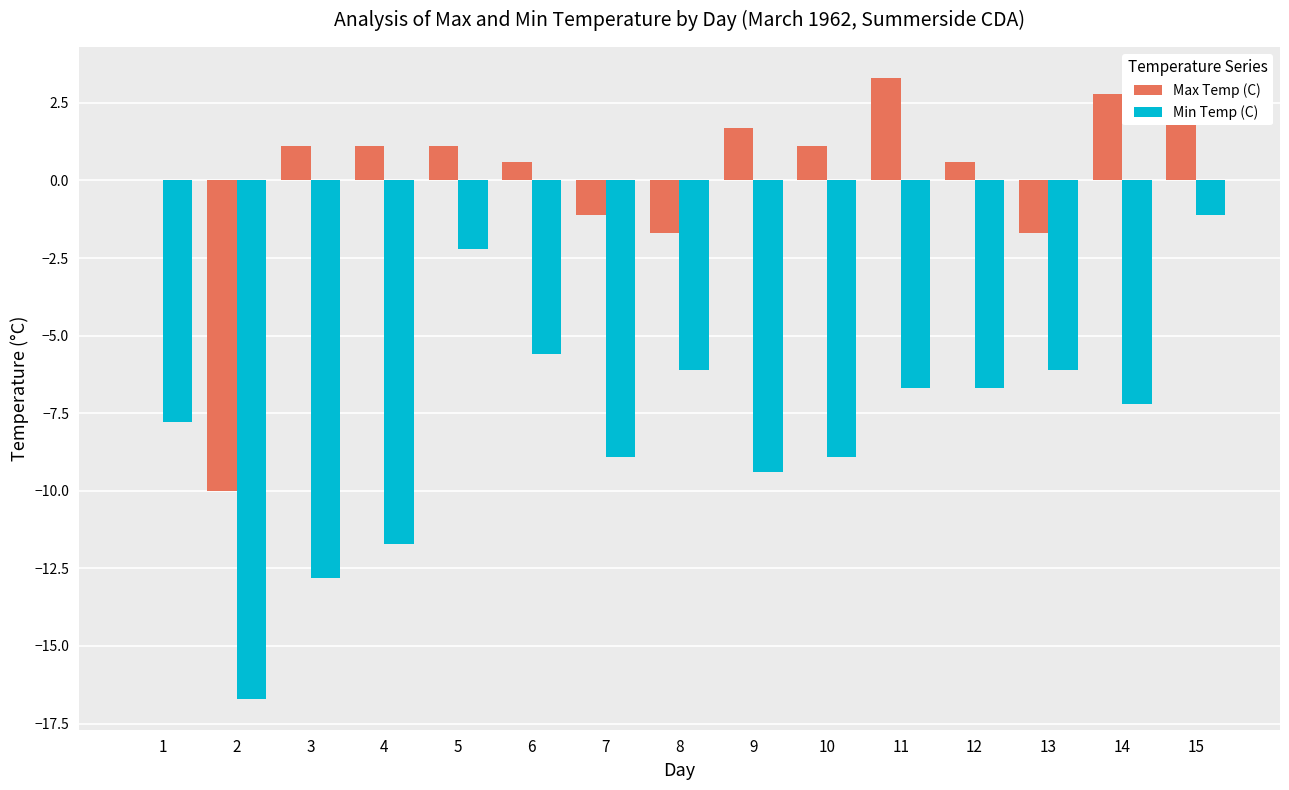

The Min Temp (C) series shows -5.6 at 6. True or false?

True